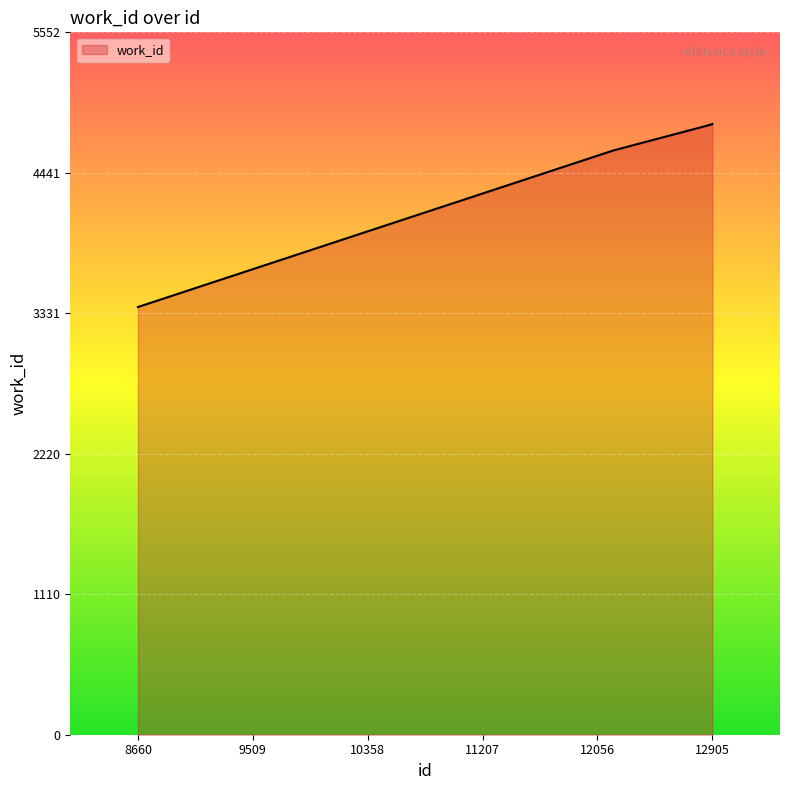

What is the maximum value shown in the chart?

4828